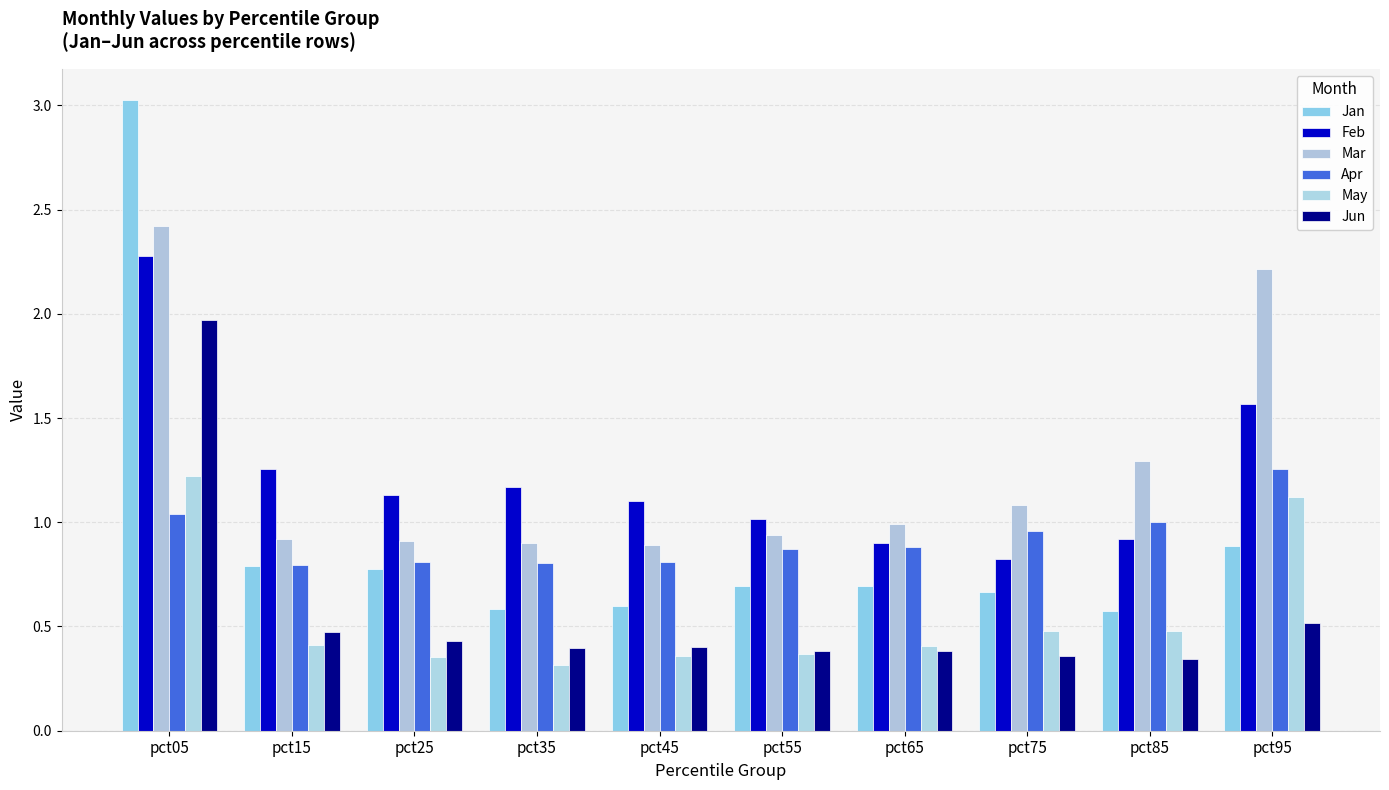

Is it true that Mar equals 2.2 at pct95?

True